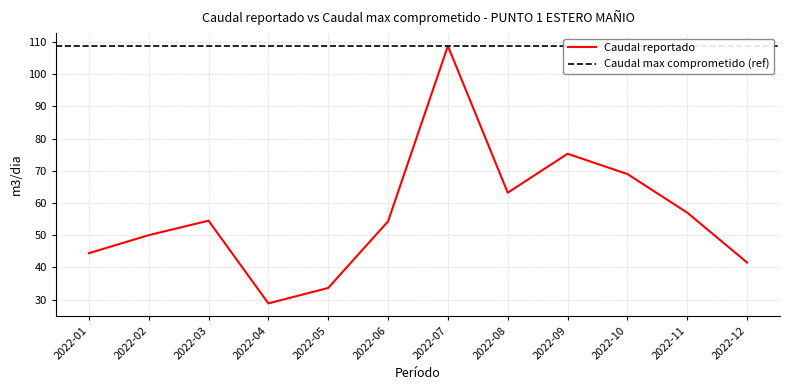

Where is the data nearest to the value 68?

2022-10